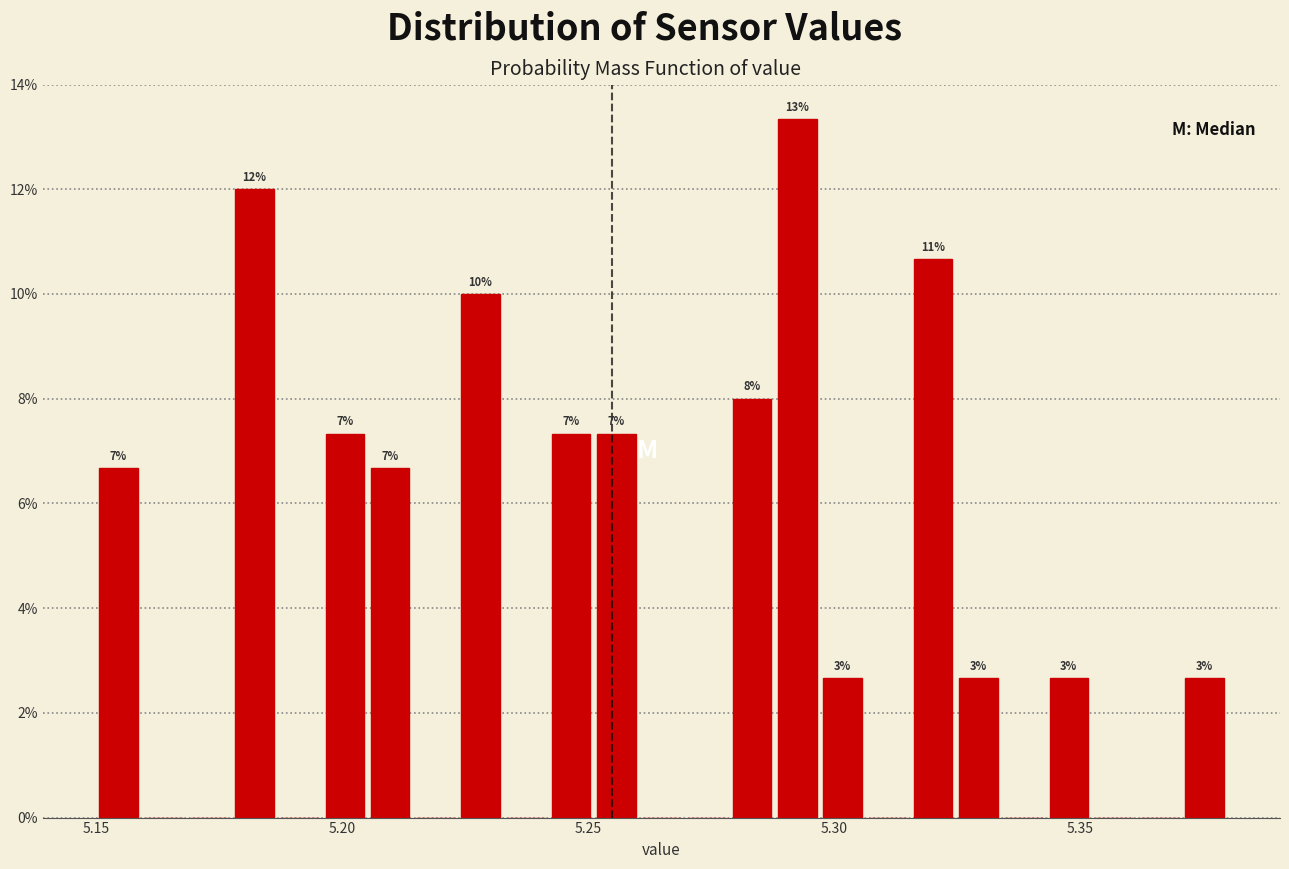

Around what value on the x-axis is the tallest bar? Give the approximate position of its centre, as read against the axis.

5.295